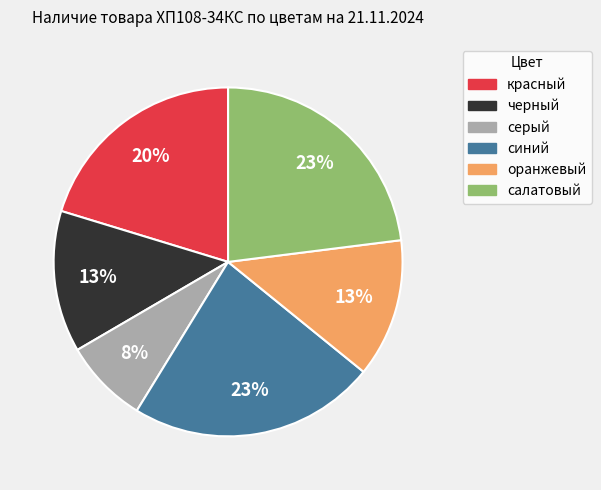

Which category has the smallest portion of the pie?

серый